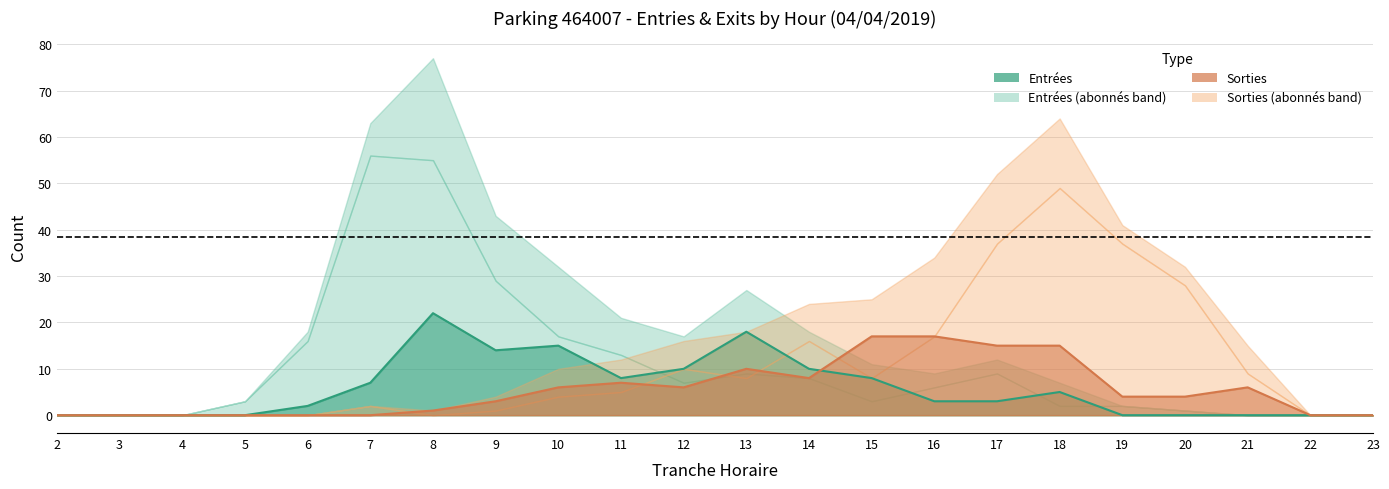

Reading right to left, list all the values displayed in this chart.

Entrées (NB_HORAIRE): 0	0	0	0	0	5	3	3	8	10	18	10	8	15	14	22	7	2	0	0	0	0
Sorties (NB_HORAIRE): 0	0	6	4	4	15	15	17	17	8	10	6	7	6	3	1	0	0	0	0	0	0